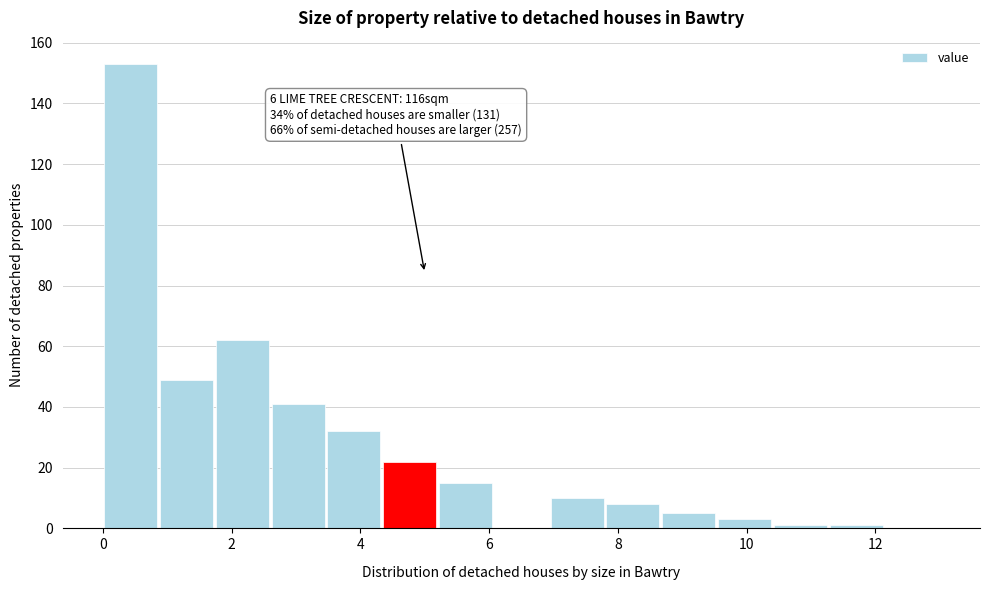

Over which range of the x-axis is the bar tallest?

0.0 to 0.8